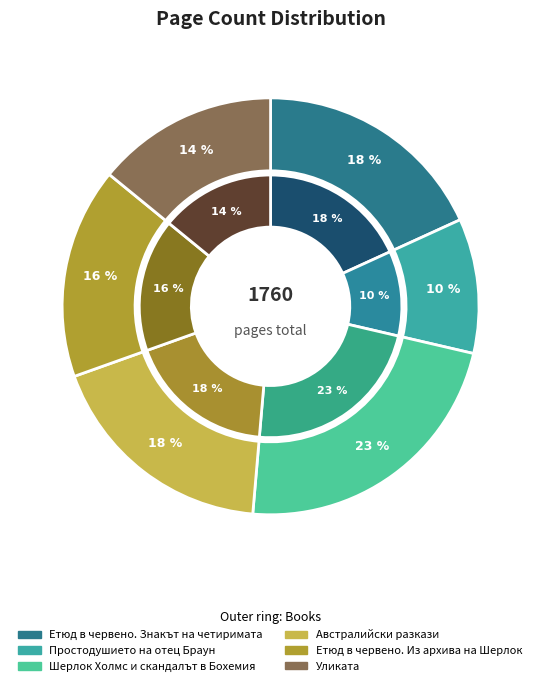

What is the largest slice in the pie chart?

Шерлок Холмс и
скандалът в Бохемия